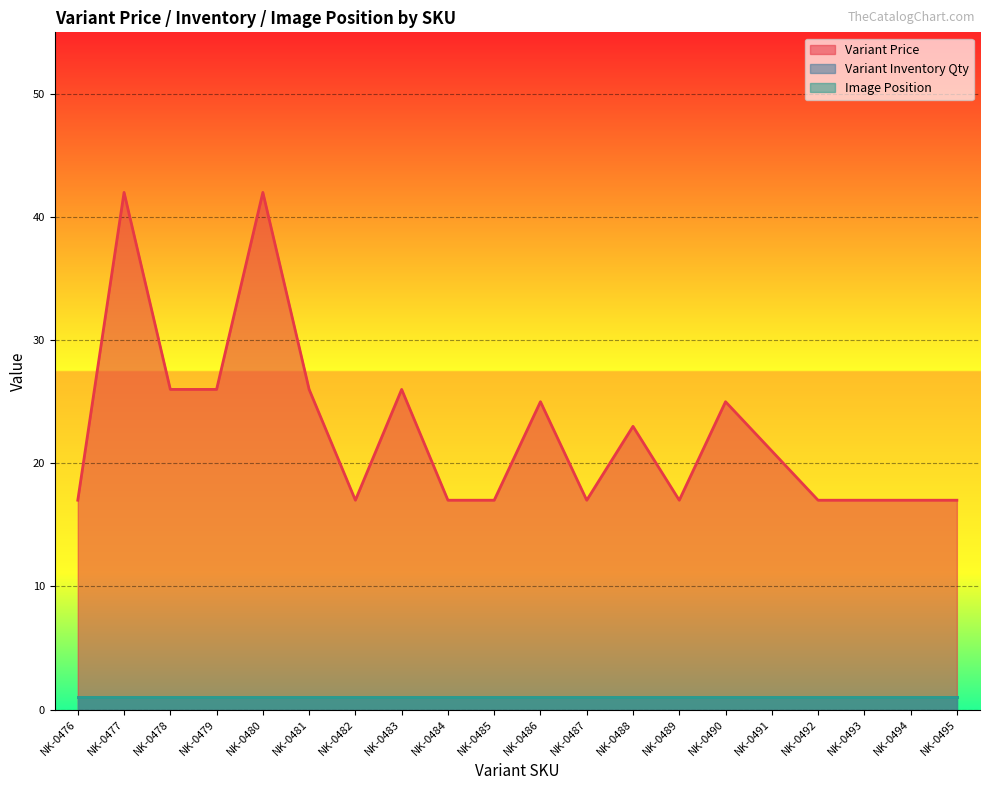

True or false: Variant Price and Variant Inventory Qty intersect in this chart.

False